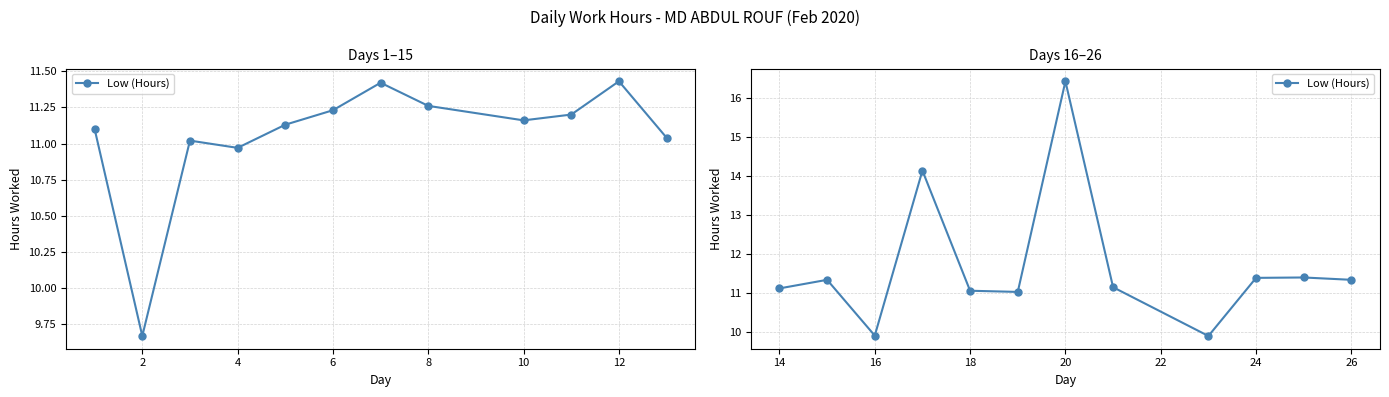

Does the chart have visible grid lines?

Yes